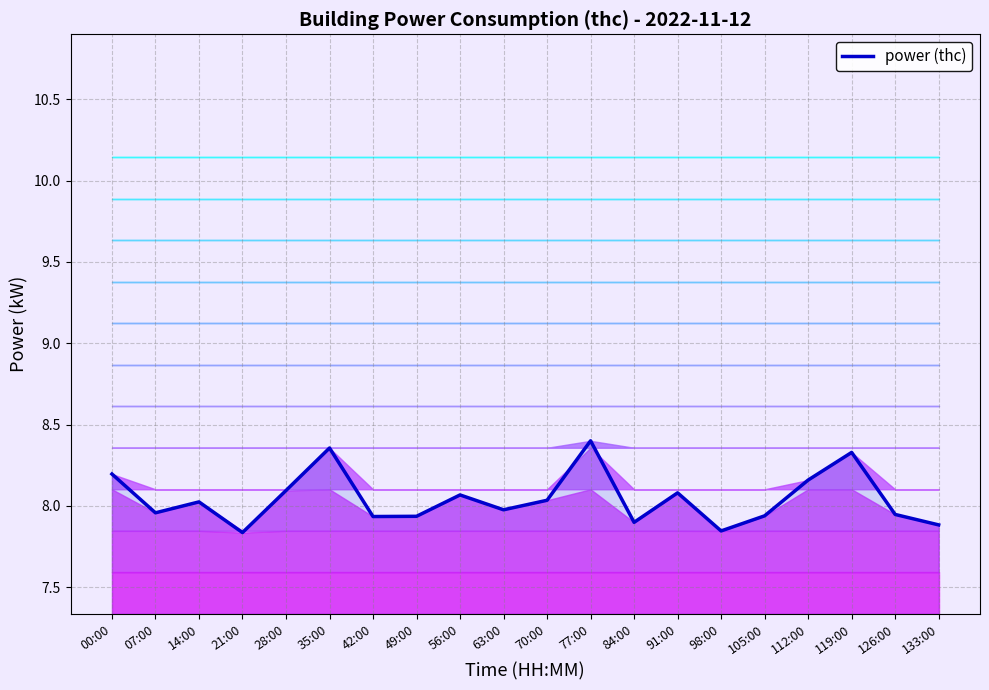

Where is the data nearest to the value 8?

14:00